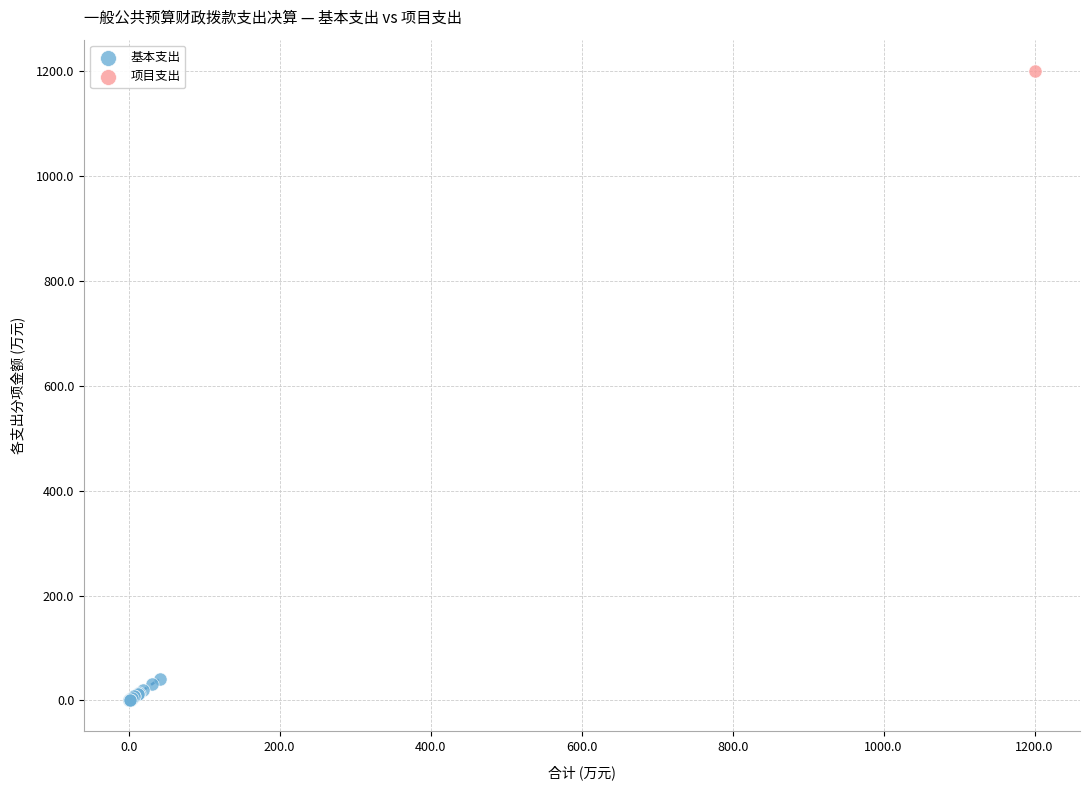

What are all the series names shown in the legend?

基本支出, 项目支出